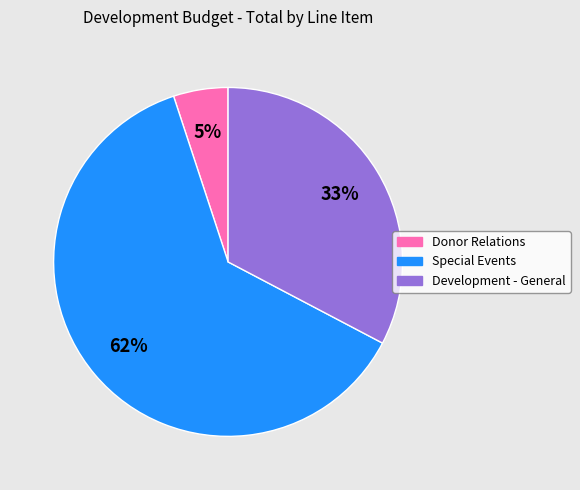

Rank the categories by value from lowest to highest.

Donor Relations, Development - General, Special Events